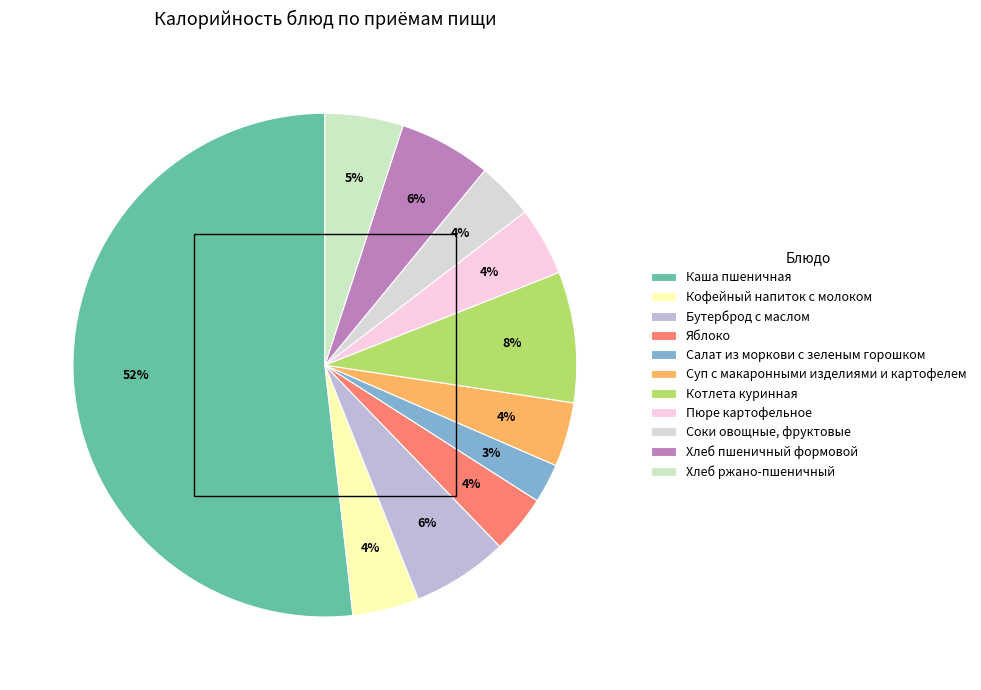

How many segments does this pie chart have?

11